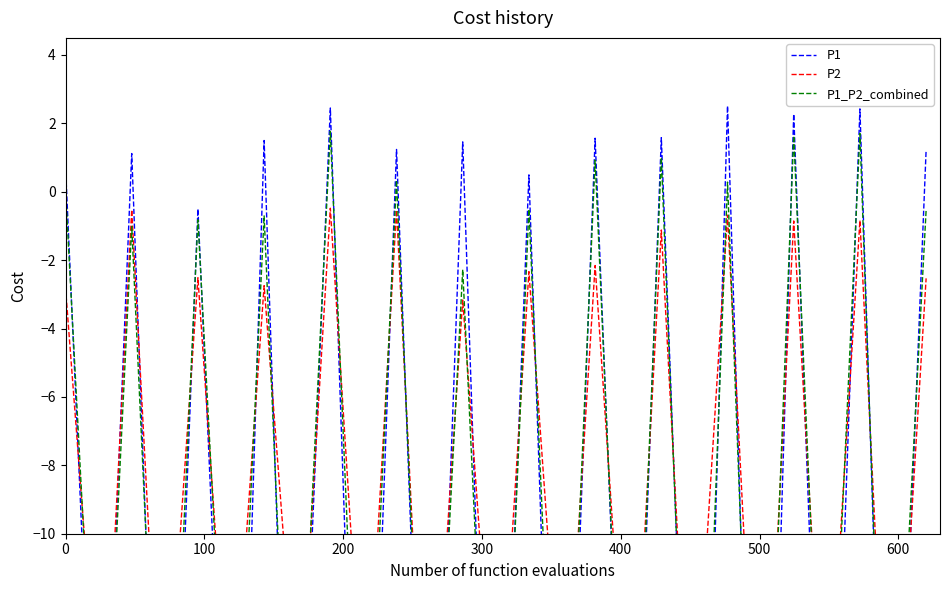

How many interior local peaks does the P1_P2_combined series have?

12